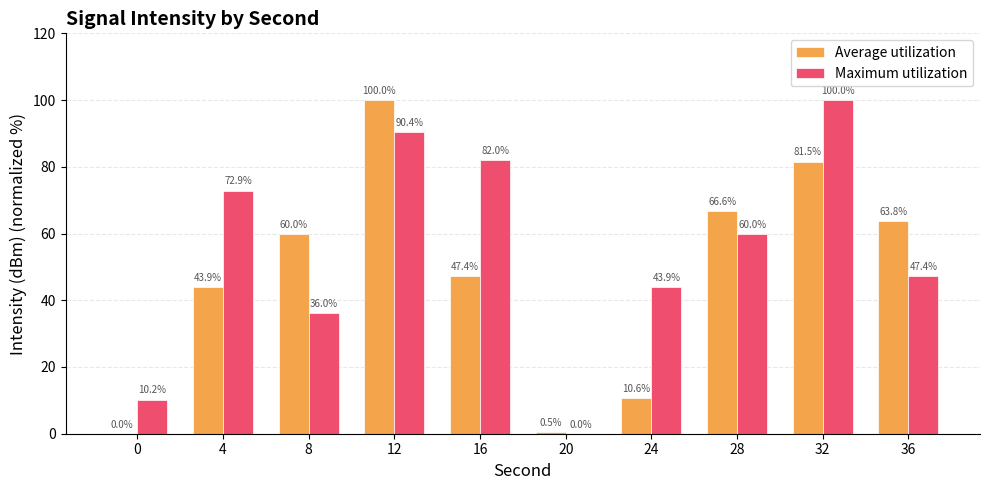

Which series has the largest total across all categories?

Maximum utilization